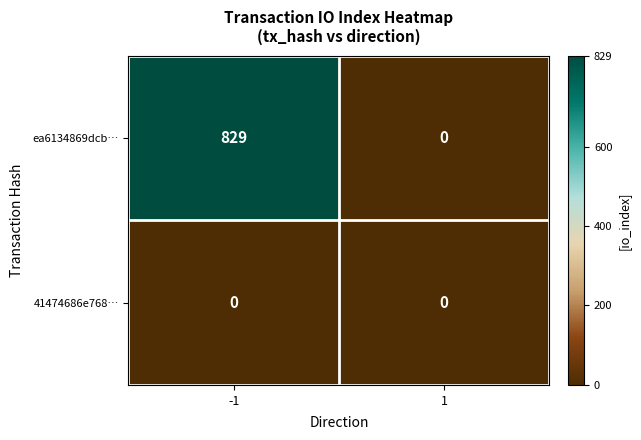

Reading left to right, transcribe all the data shown in this chart.

ea6134869dcb…: 829	0
41474686e768…: 0	0